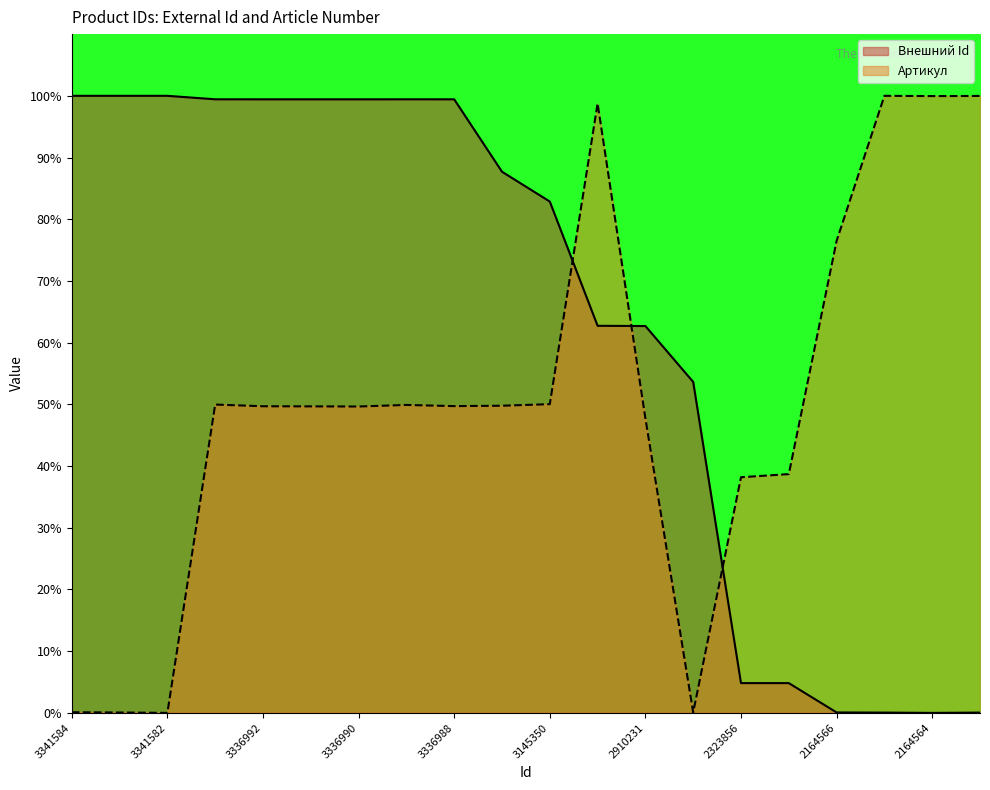

How many lines are shown in the chart?

2